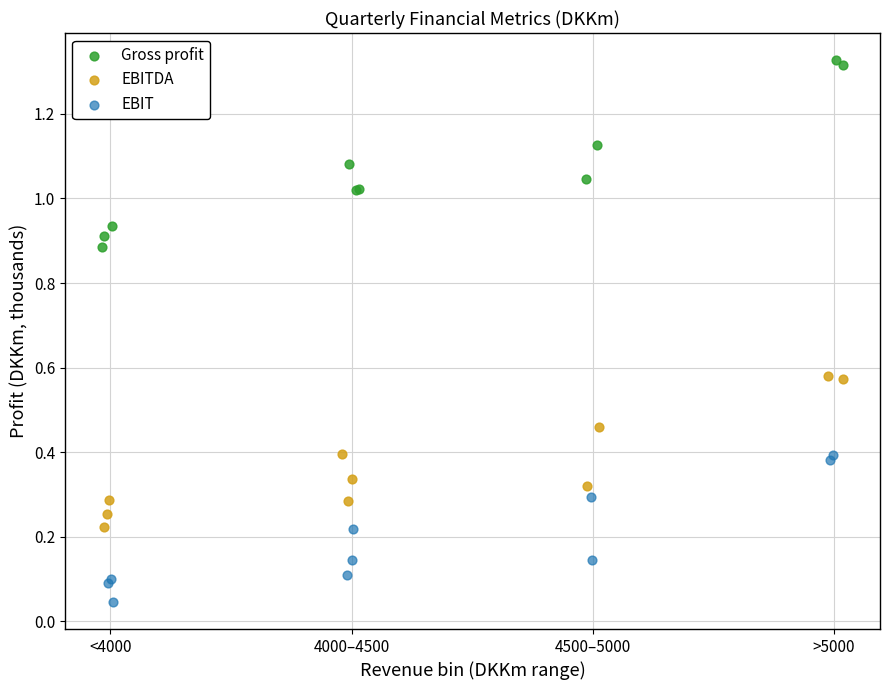

Which series contains the lowest Y value?

EBIT